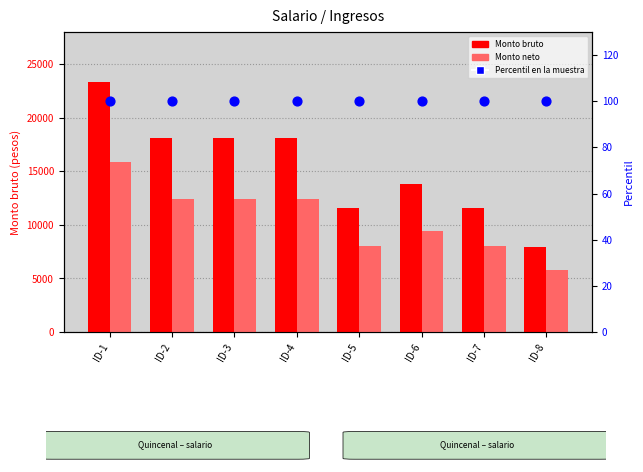

Which series reaches the minimum Y coordinate?

Percentil en la muestra